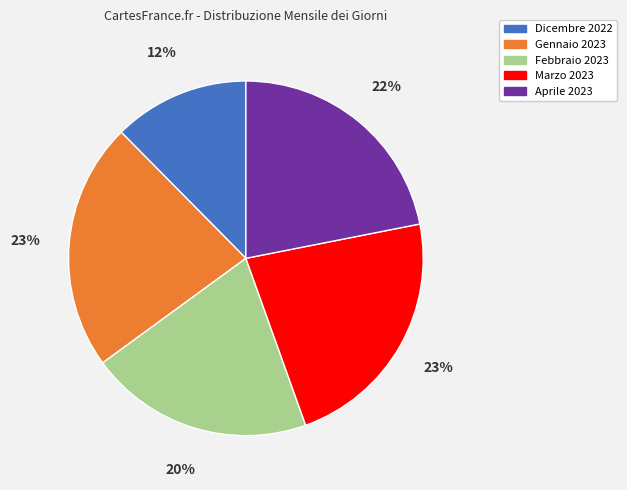

Do Dicembre 2022 and Gennaio 2023 together represent more than half of the pie?

No